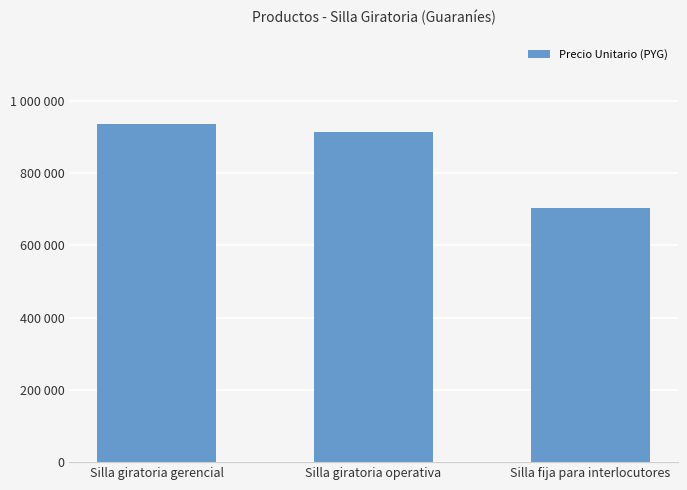

What is the label of the 2nd bar from the right?

Silla giratoria operativa